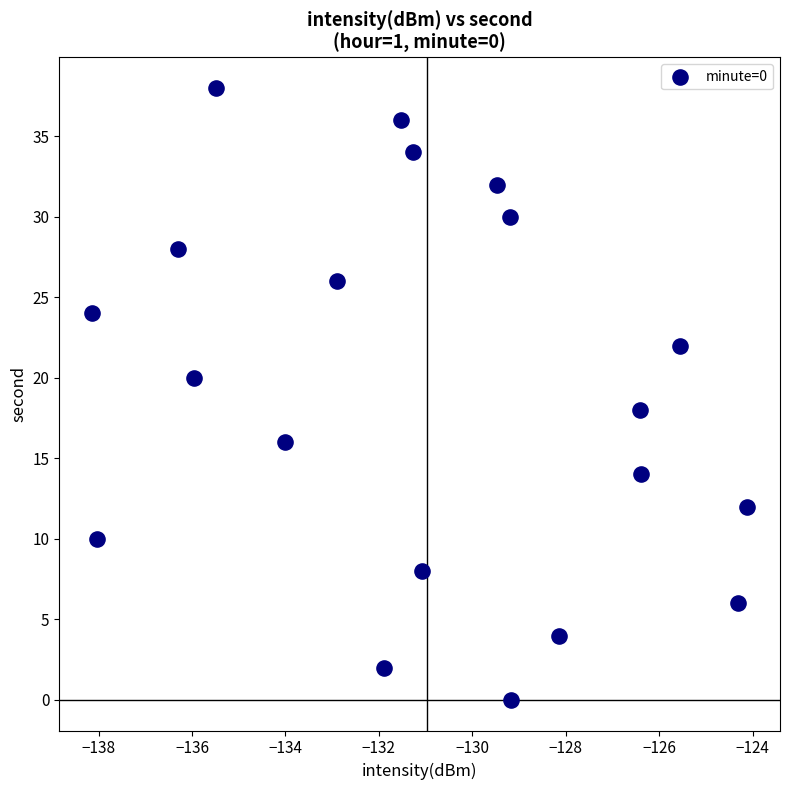

What is the range of Y values (max minus min)?

38